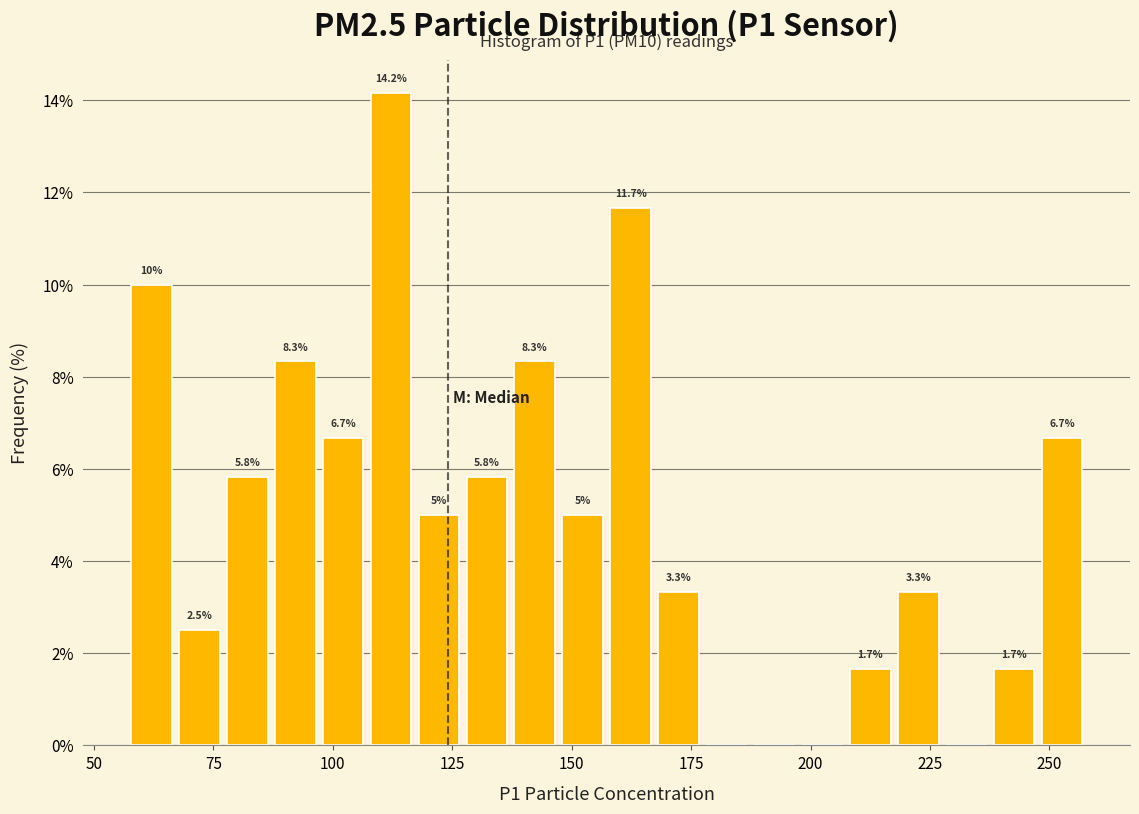

Around what value on the x-axis is the tallest bar? Give the approximate position of its centre, as read against the axis.

110